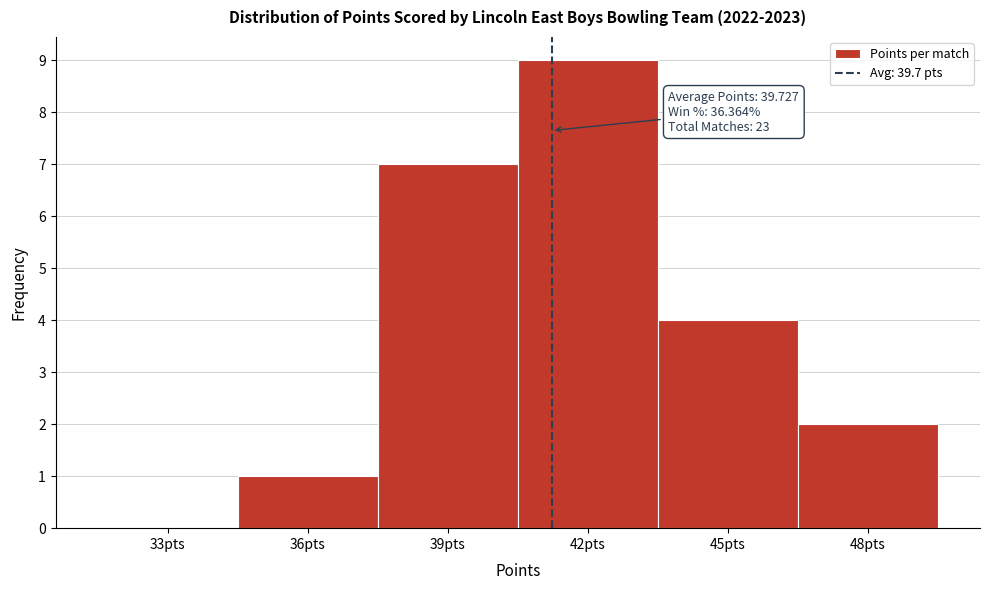

Reading left to right, list all the values displayed in this chart.

33pts=0	36pts=1	39pts=7	42pts=9	45pts=4	48pts=2